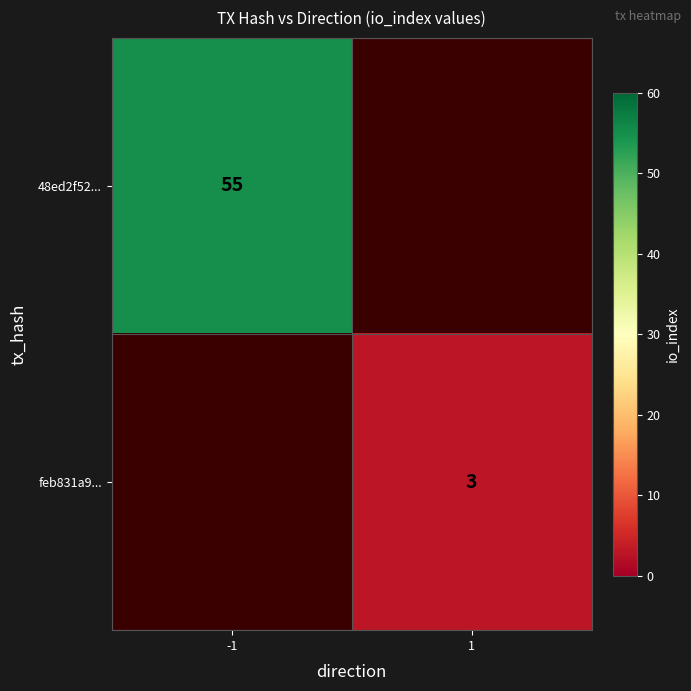

Is it true that 48ed2f52... equals 82 at -1?

False